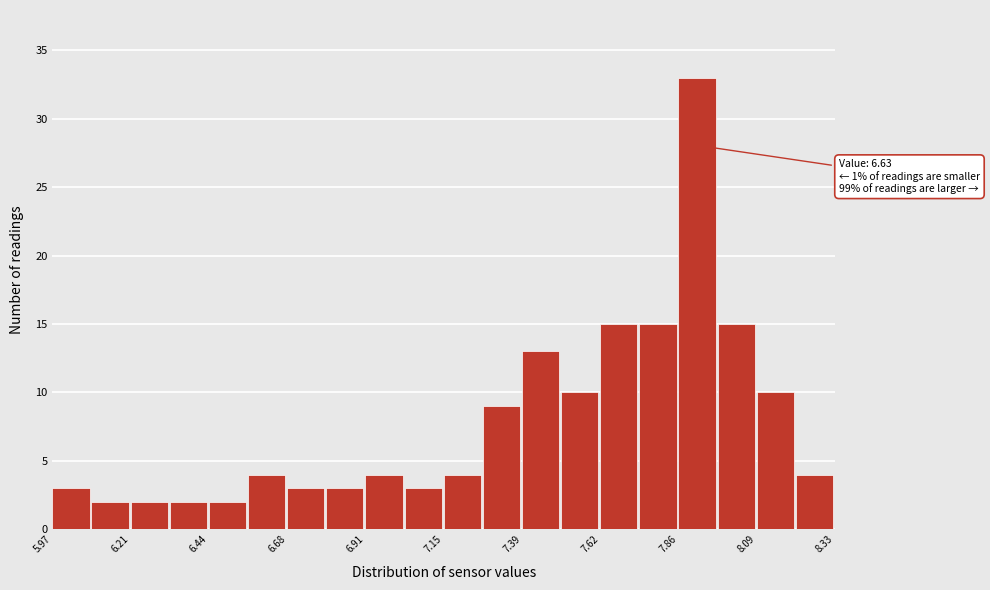

Read against the x-axis, roughly where is the centre of the tallest bar?

7.90